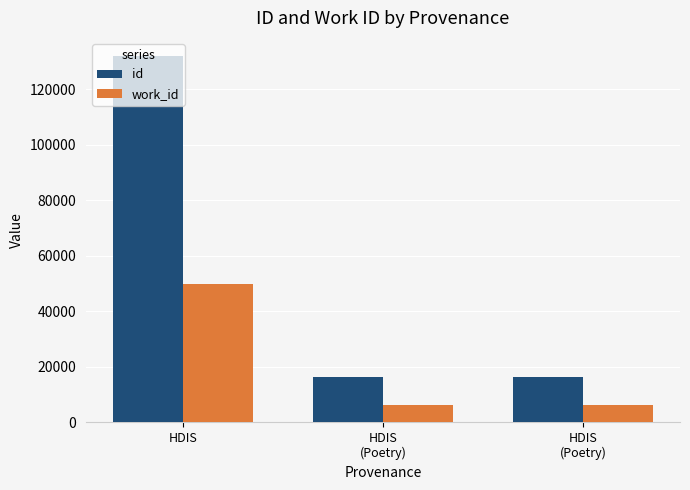

The work_id series shows 6217 at HDIS
(Poetry). True or false?

True